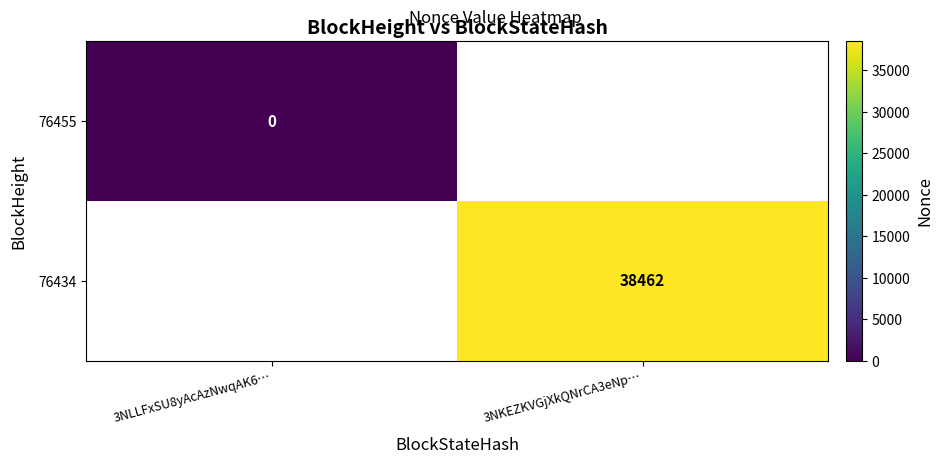

At how many categories does at least one series exceed 6205?

1